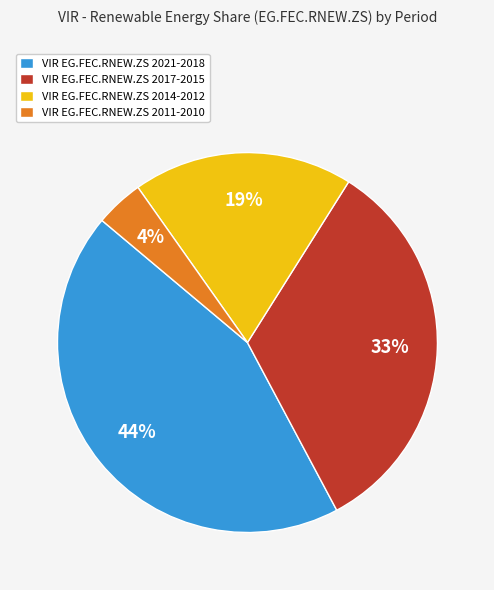

What percentage is the VIR EG.FEC.RNEW.ZS 2017-2015 slice, to the nearest percent?

33%